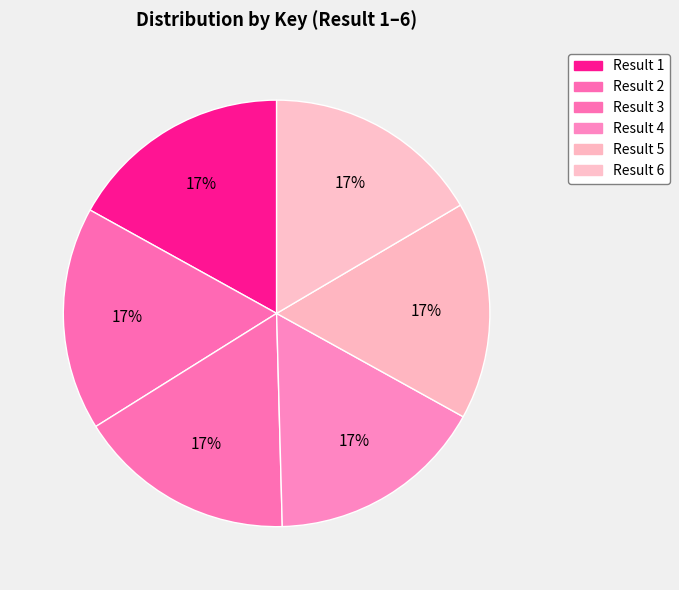

Count the number of slices in the pie.

6